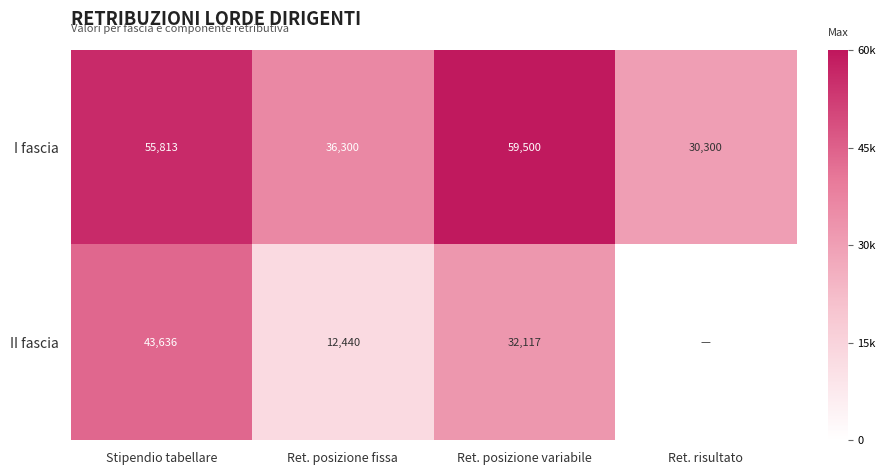

Is the value of I fascia at Ret. posizione fissa greater than the value of II fascia at Stipendio tabellare?

No